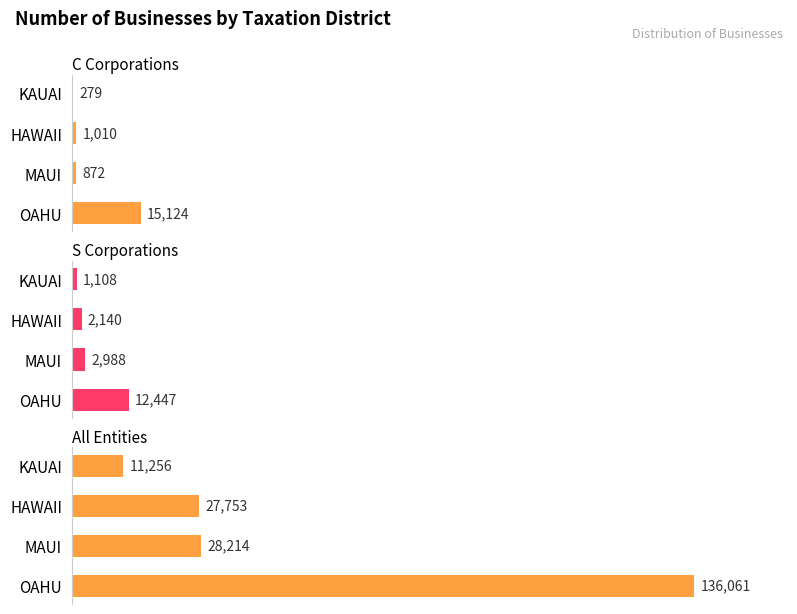

Are the bars grouped side by side (vs. stacked)?

Yes